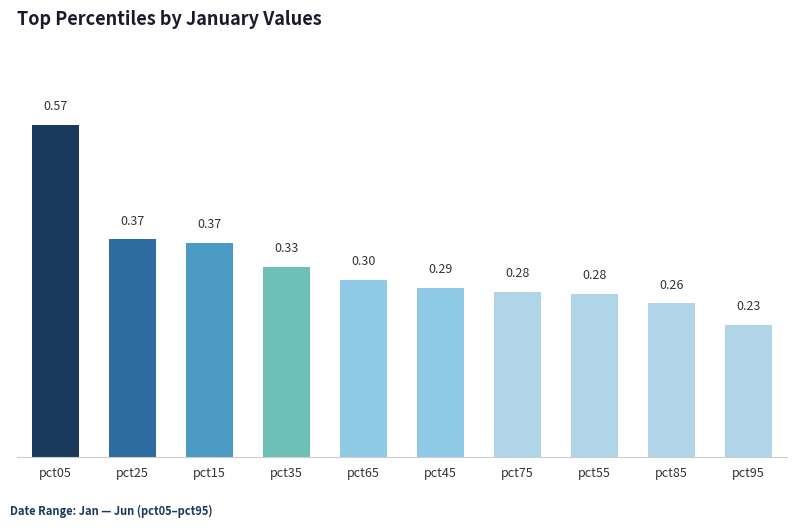

True or false: the data shows 0.3 at pct45.

True